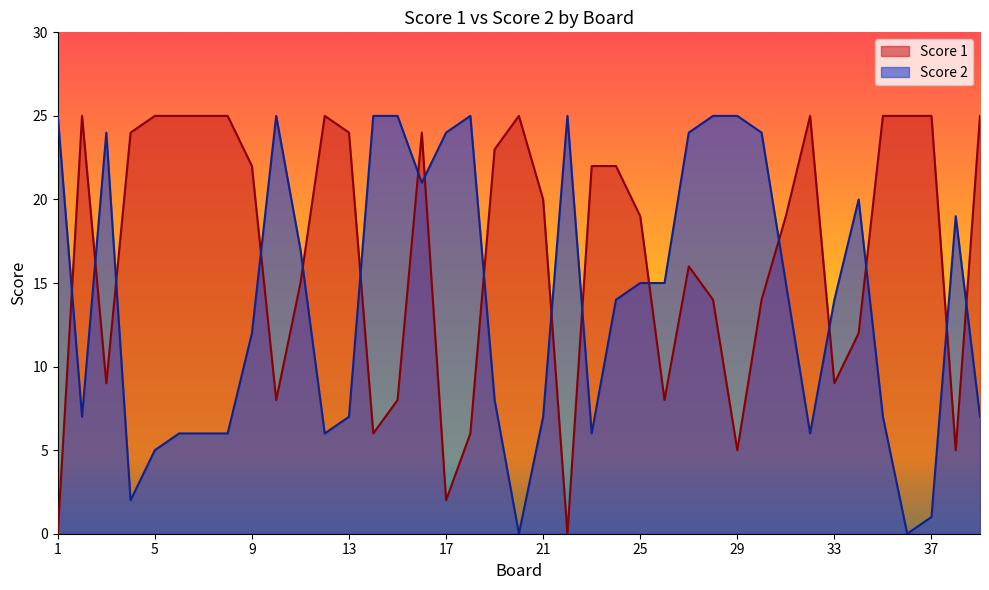

True or false: Score 1 has a value of 15 at 35.

False